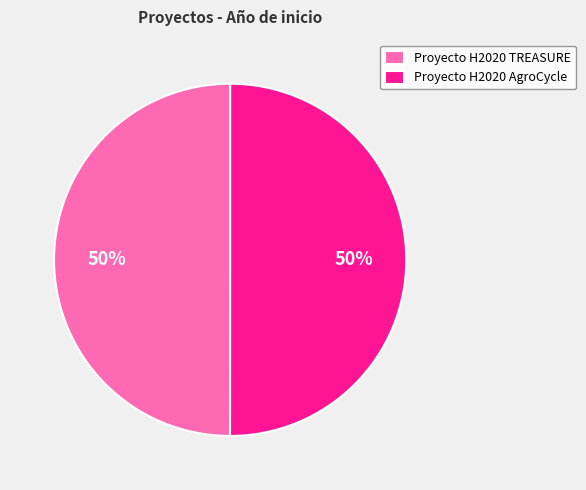

Is the sum of Proyecto H2020 TREASURE and Proyecto H2020 AgroCycle greater than half?

Yes